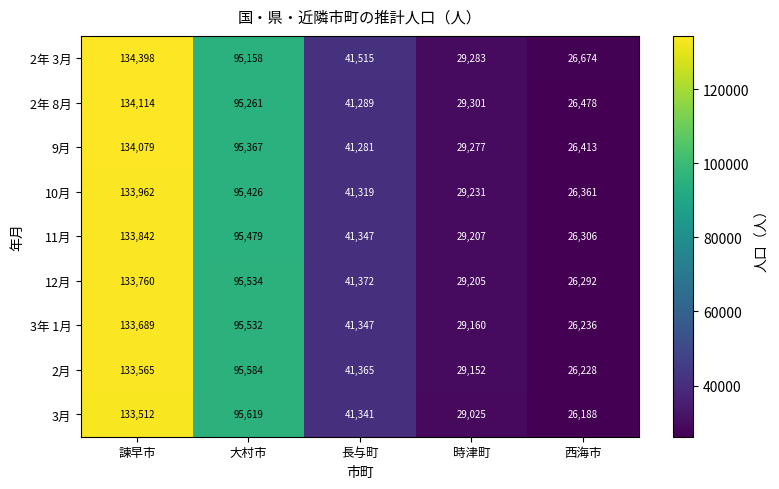

How many categories are shown in the chart?

5